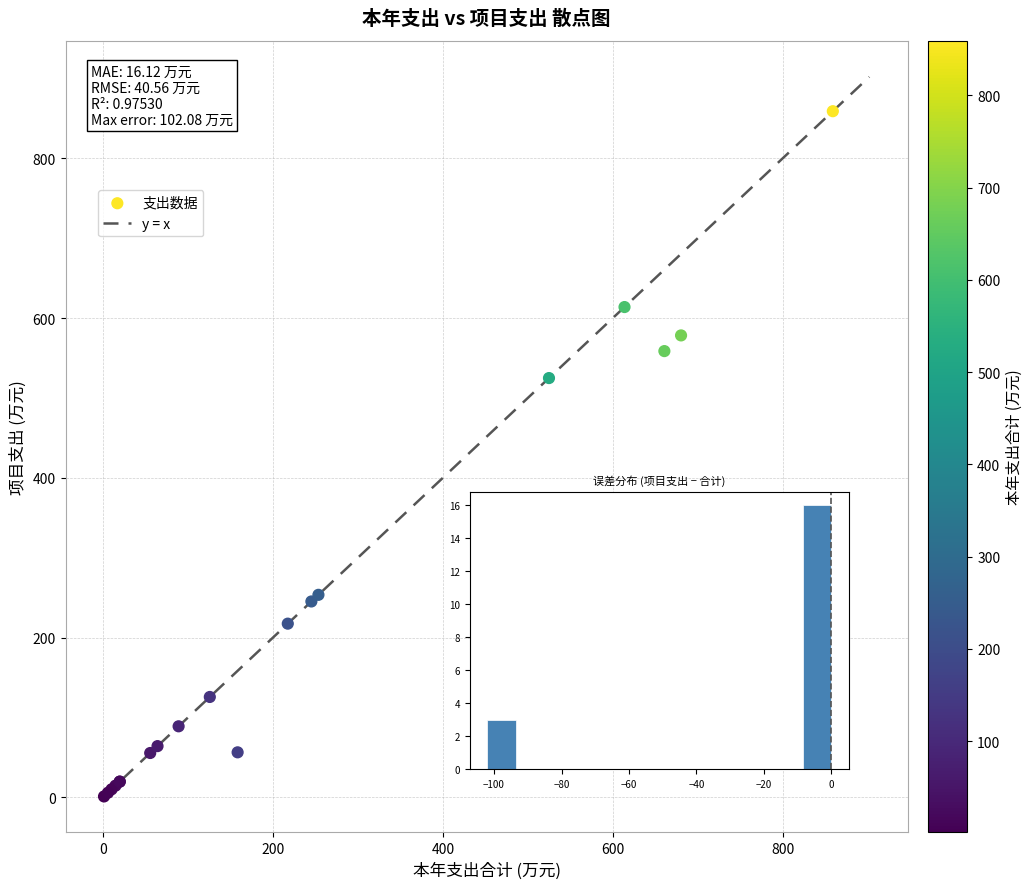

What Y value in the scatter plot is closest to 430?

525.0